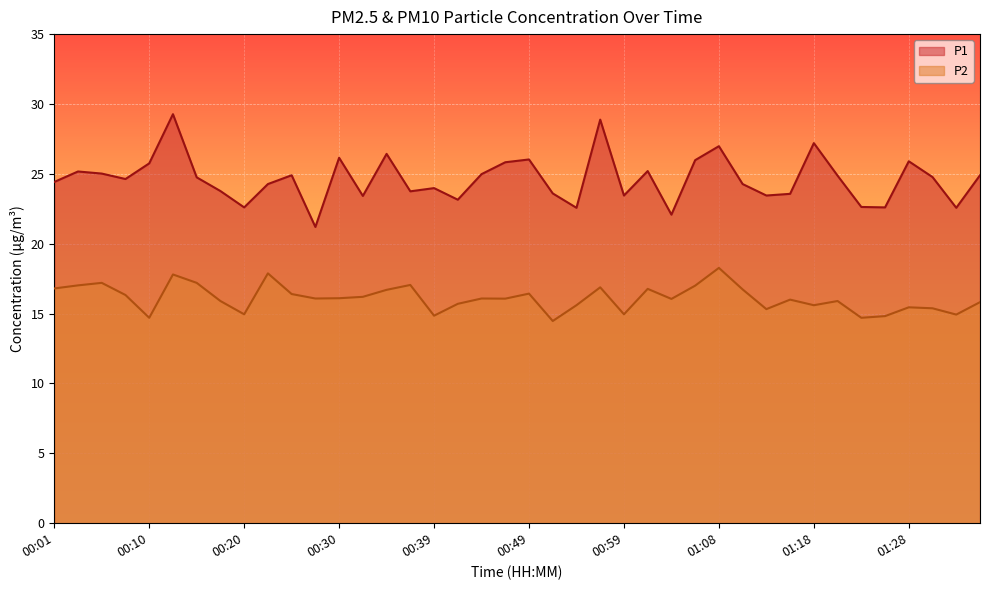

Reading left to right, extract all data points from this chart.

P1: 24.4	25.2	25.0	24.6	25.8	29.3	24.8	23.8	22.6	24.3	24.9	21.2	26.1	23.4	26.4	23.8	24.0	23.1	25.0	25.8	26.0	23.6	22.6	28.9	23.4	25.2	22.1	26.0	27.0	24.3	23.4	23.6	27.2	24.9	22.6	22.6	25.9	24.8	22.6	24.9
P2: 16.8	17.0	17.2	16.3	14.7	17.8	17.2	15.9	14.9	17.9	16.4	16.1	16.1	16.2	16.7	17.1	14.8	15.7	16.1	16.1	16.4	14.5	15.6	16.9	14.9	16.8	16.1	17.0	18.3	16.7	15.3	16.0	15.6	15.9	14.7	14.8	15.4	15.4	14.9	15.8